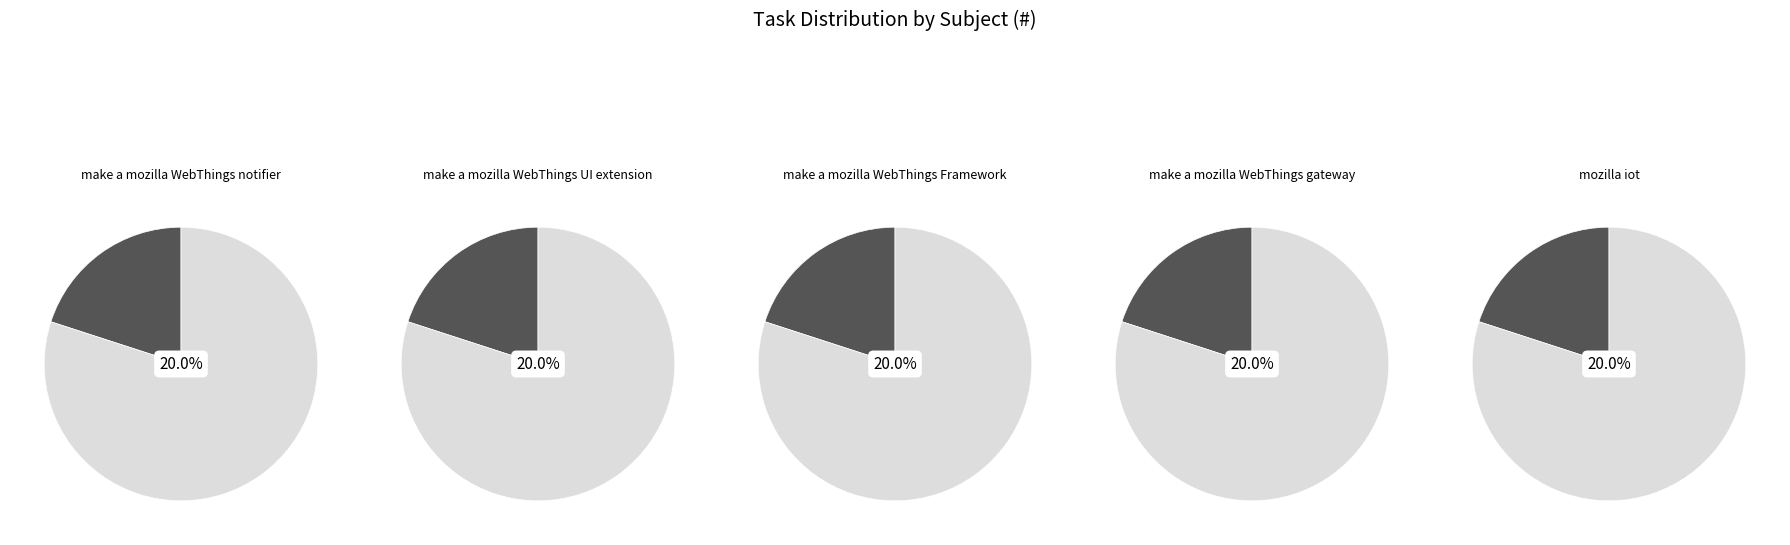

Is it true that make a mozilla WebThings gateway is 31% of the pie?

False